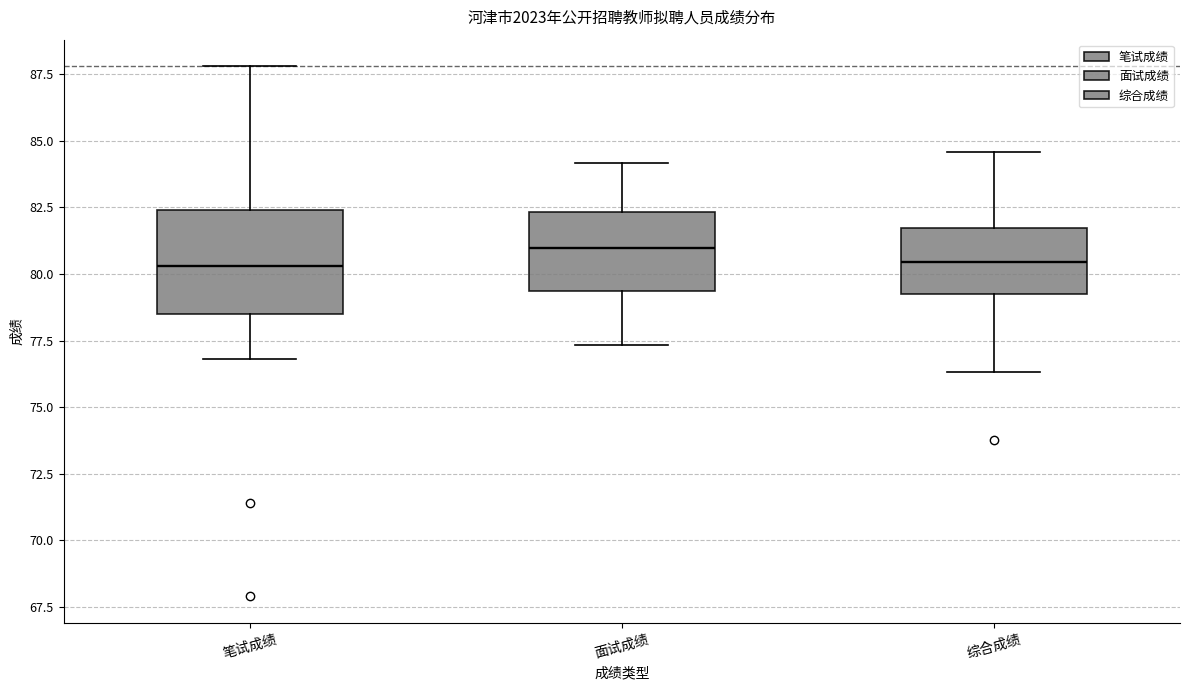

Which box is the tallest, from its lower edge to its upper edge?

笔试成绩